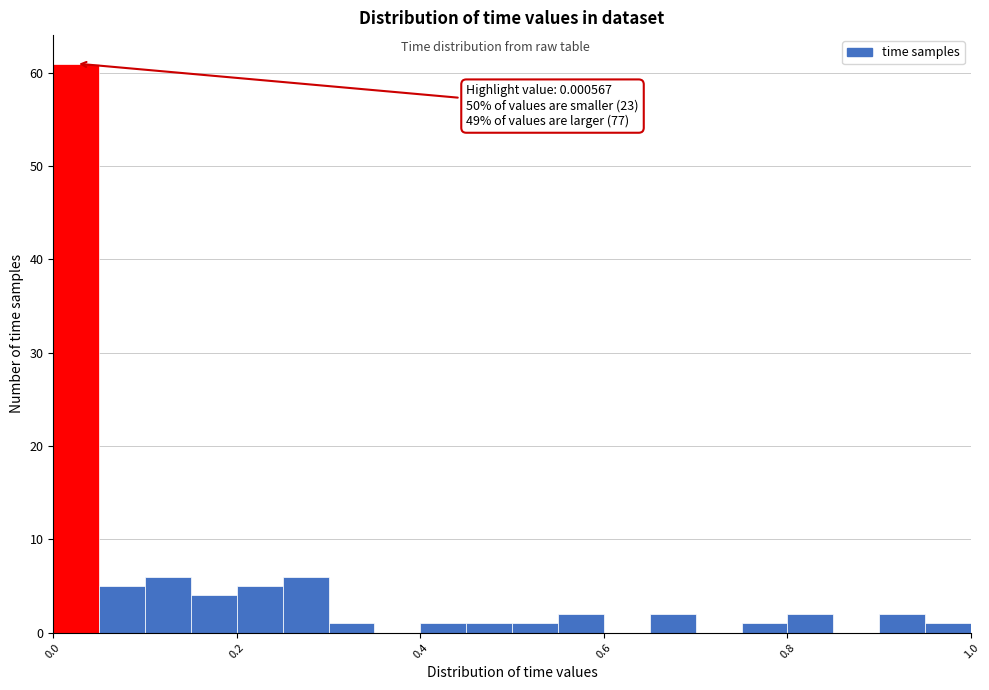

Around what value on the x-axis is the tallest bar? Give the approximate position of its centre, as read against the axis.

0.02